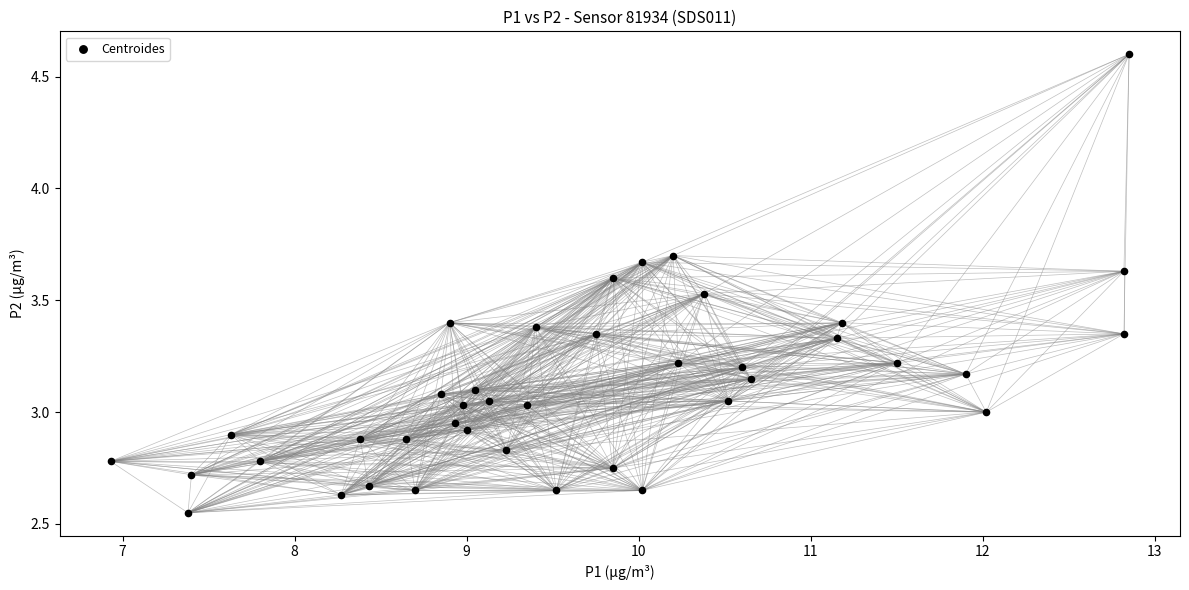

What is the range of X values (max minus min)?

5.9